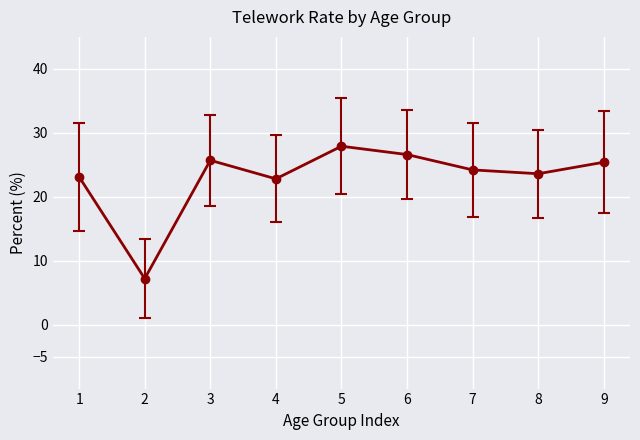

Reading left to right, what are all the values shown in this chart?

1=23.1	2=7.2	3=25.7	4=22.8	5=27.9	6=26.6	7=24.2	8=23.6	9=25.4